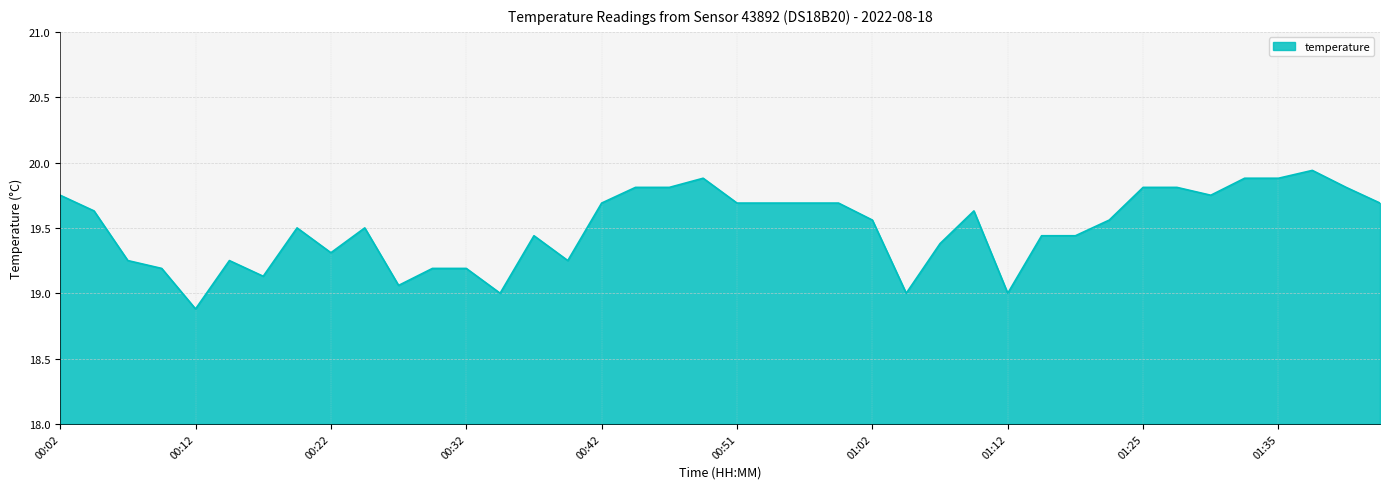

What is the difference between the maximum and minimum values?

1.1